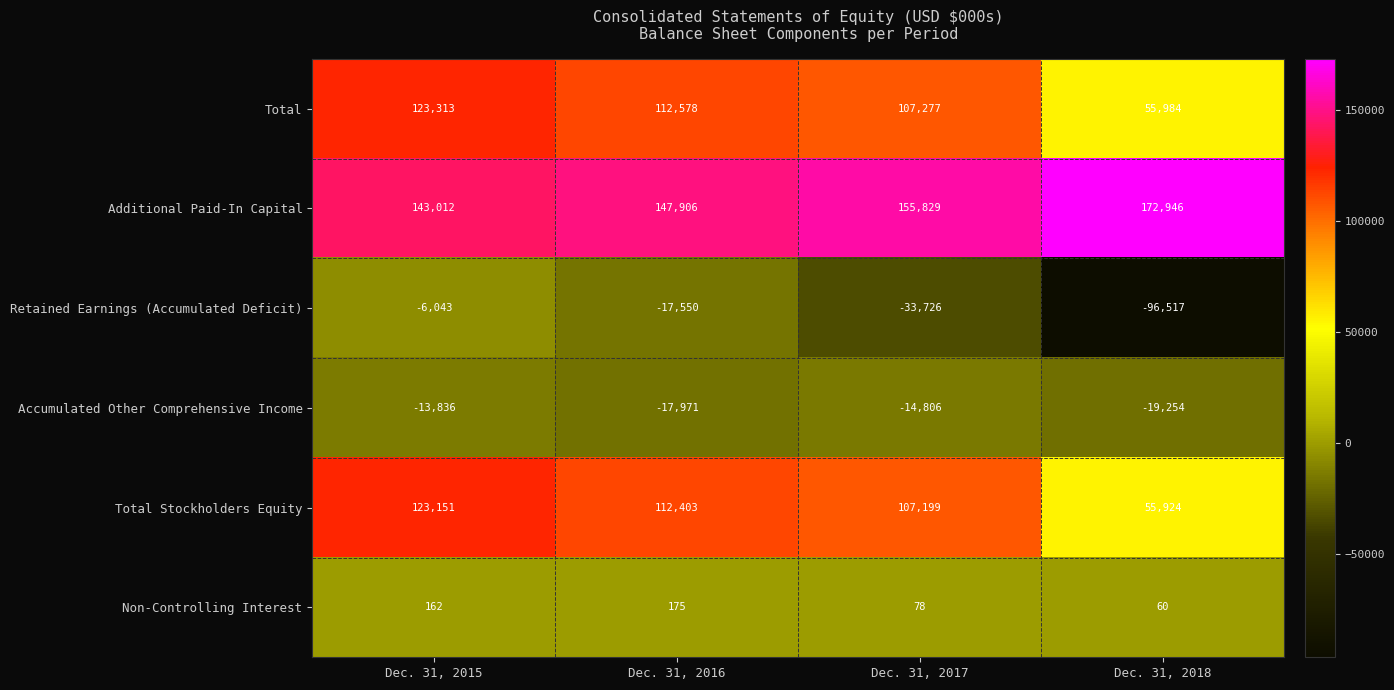

Is it true that Total equals 55984 at Dec. 31, 2018?

True